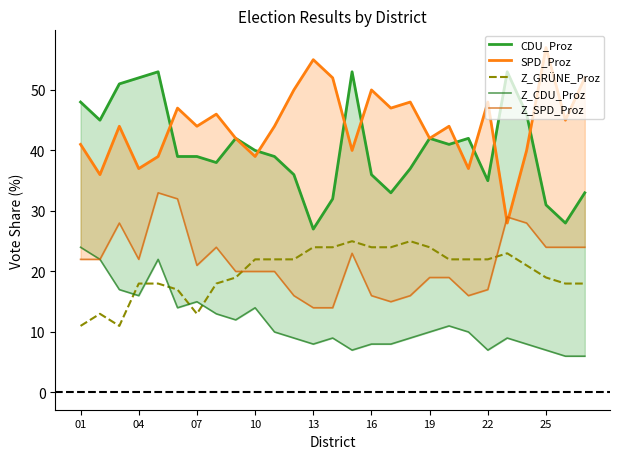

What is the difference between the maximum and minimum values in the Z_CDU_Proz series?

18